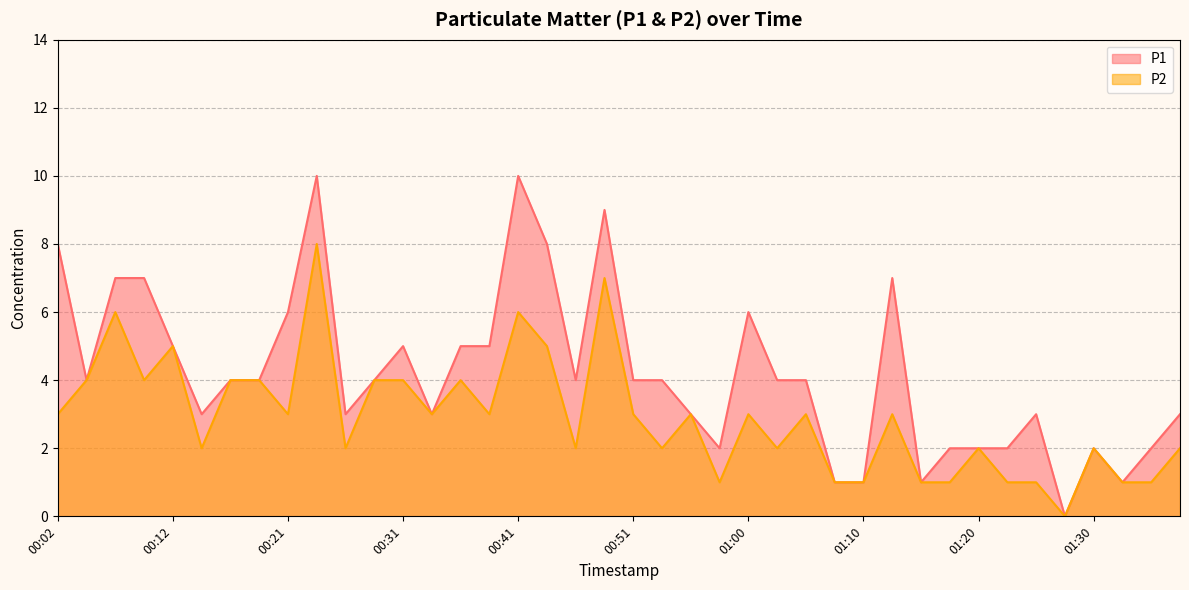

Does the chart display data point markers on the line(s)?

No